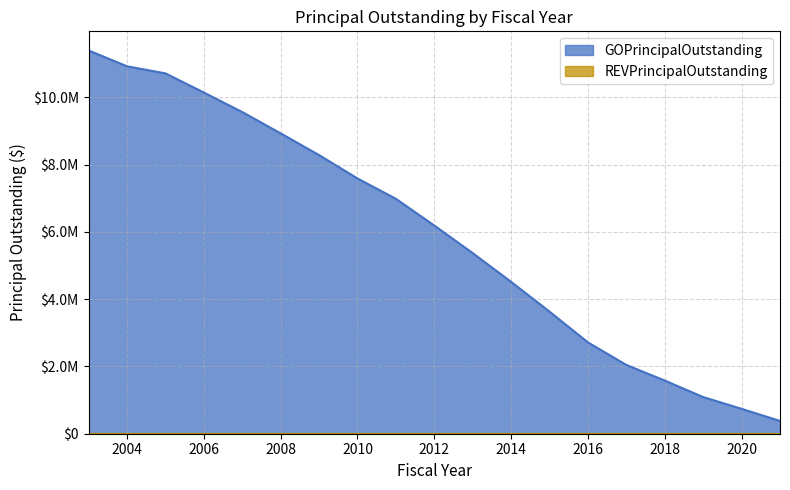

What is the change in value from 2004 to 2006?

-780000